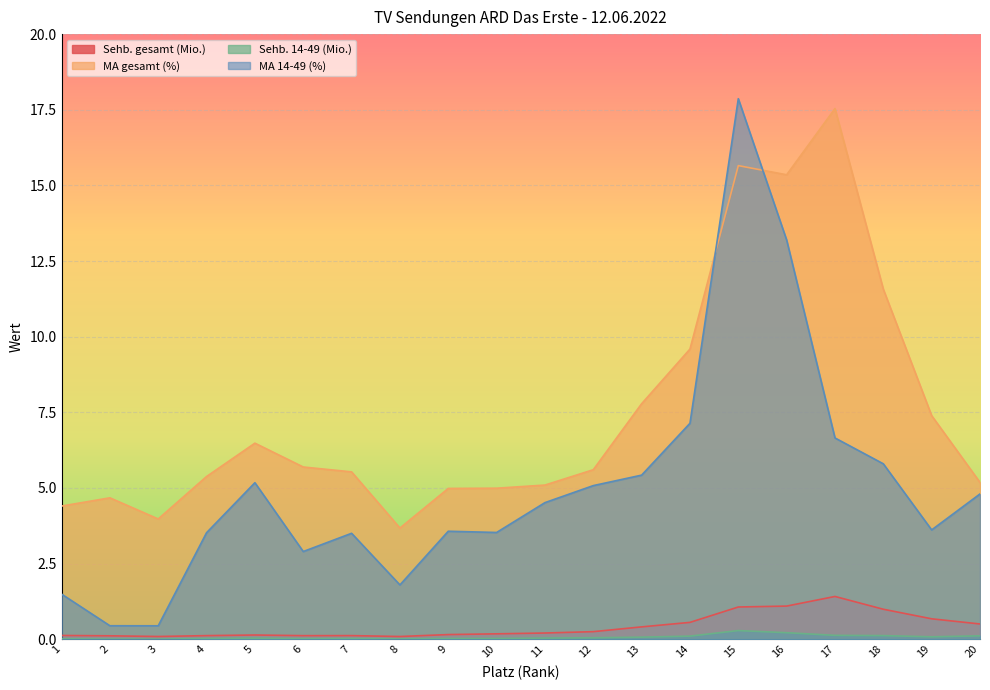

What is the value of the Sehb. 14-49 (Mio.) point at the 16th from the left?

0.2